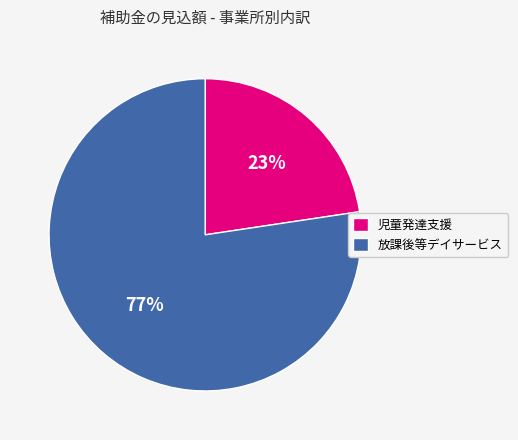

How many segments does this pie chart have?

2